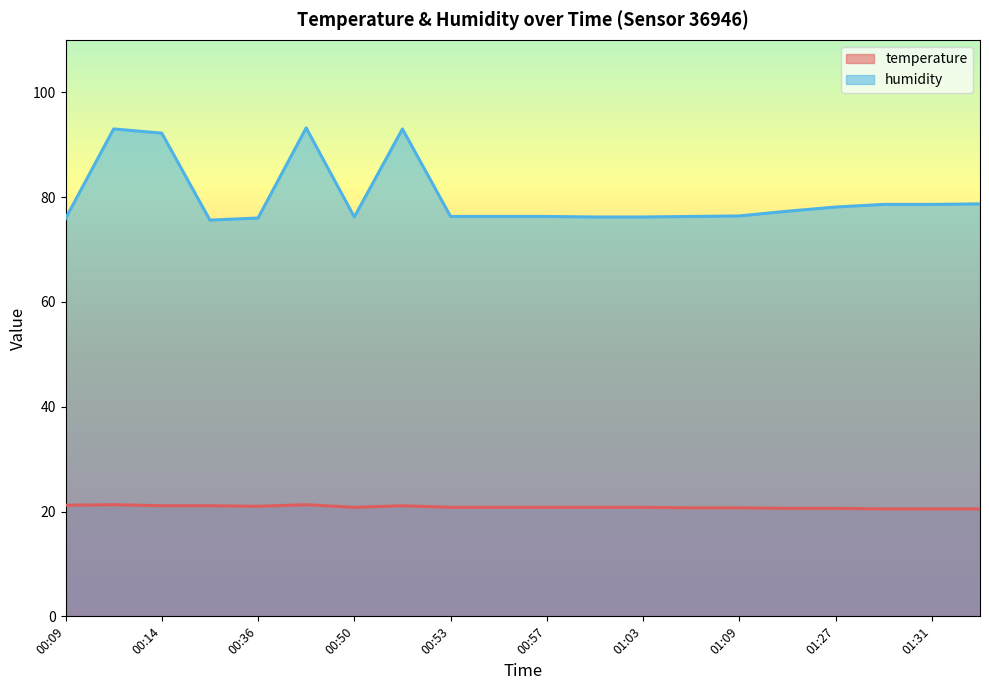

What are all the series names shown in the legend?

temperature, humidity